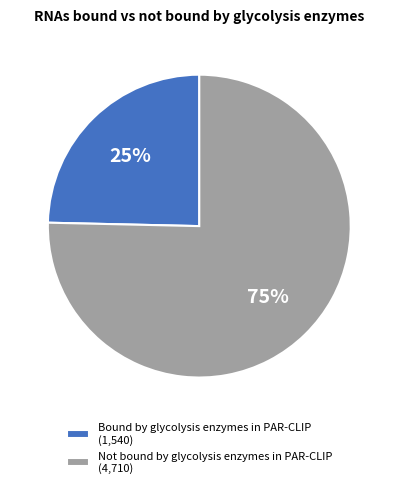

Is there a majority slice in this chart?

Yes